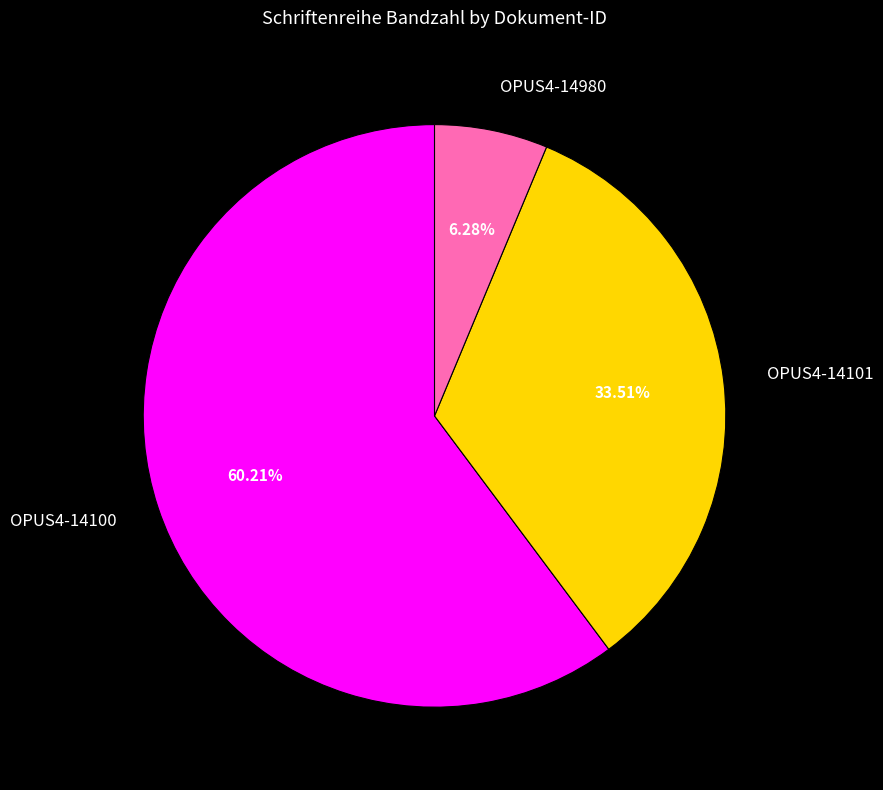

How many segments does this pie chart have?

3